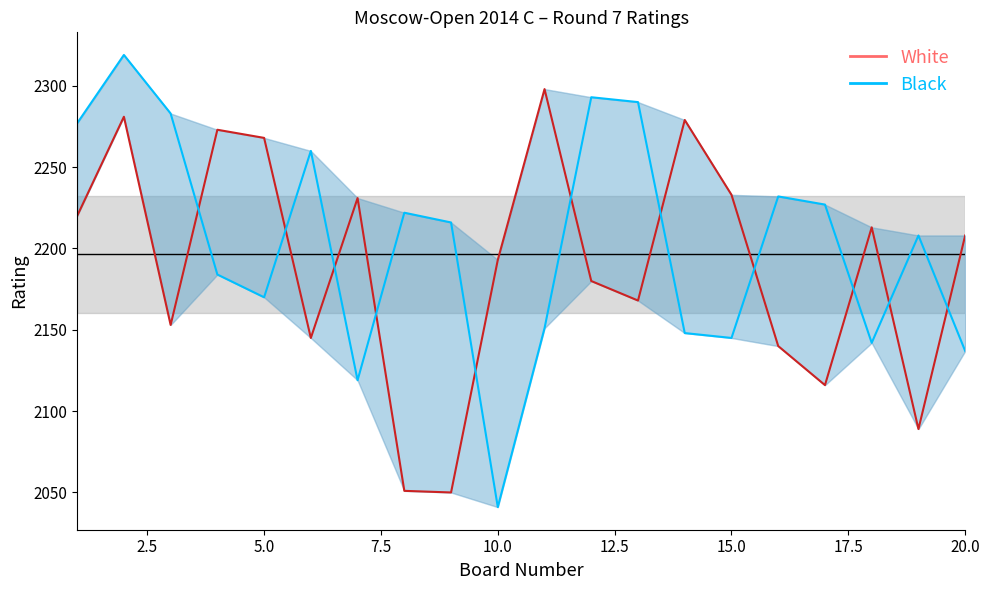

In White Rating, how many points are higher than both neighbors (excluding endpoints)?

6